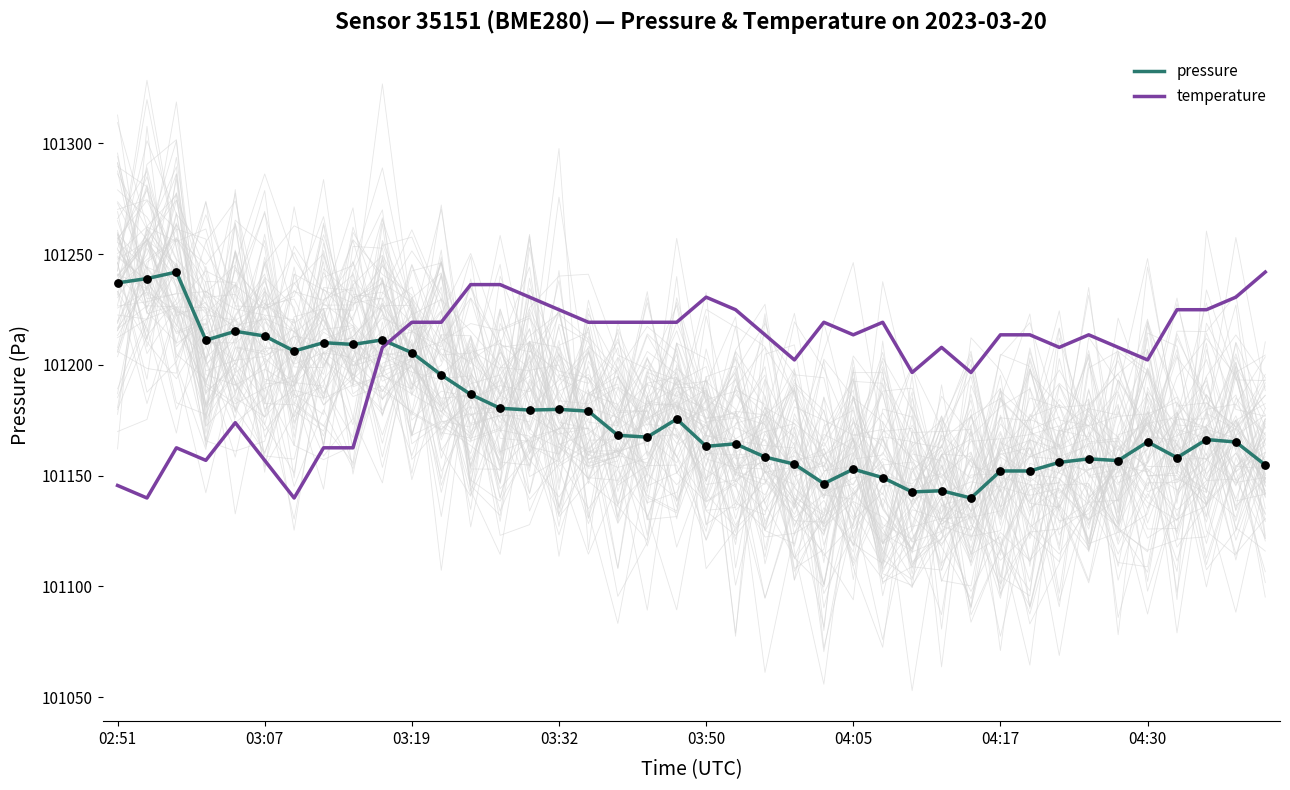

Which series has the largest total across all categories?

temperature